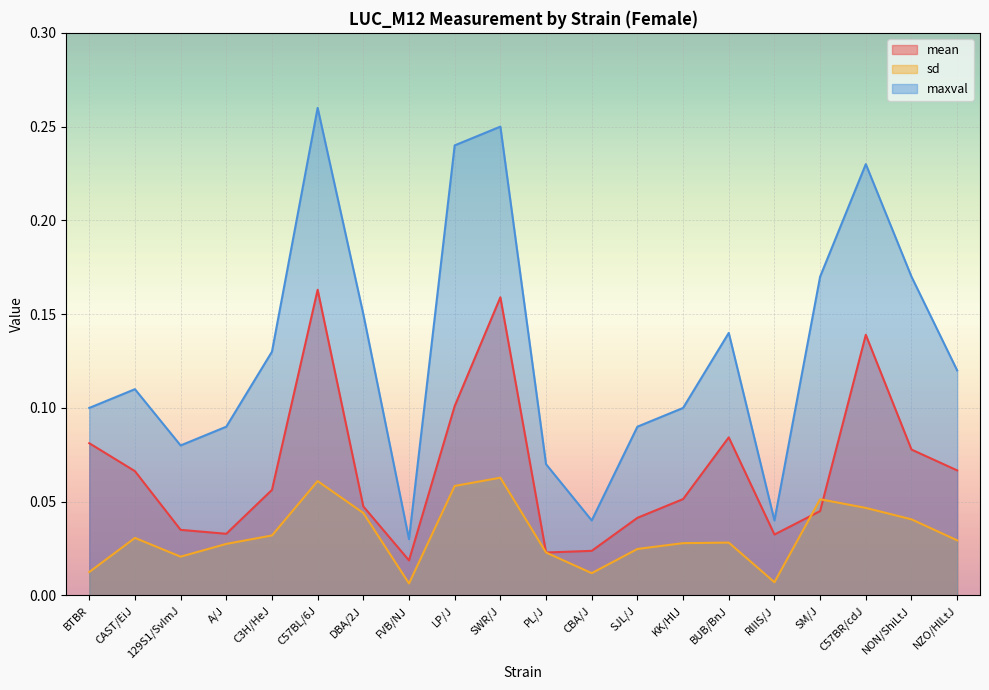

True or false: mean and maxval intersect in this chart.

False